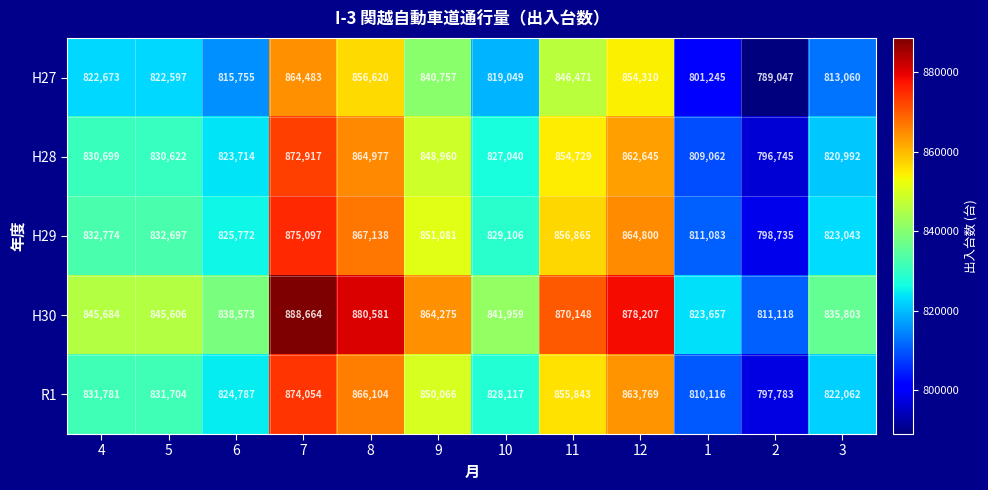

What is the difference between the second highest and second lowest values in the R1 series?

55988